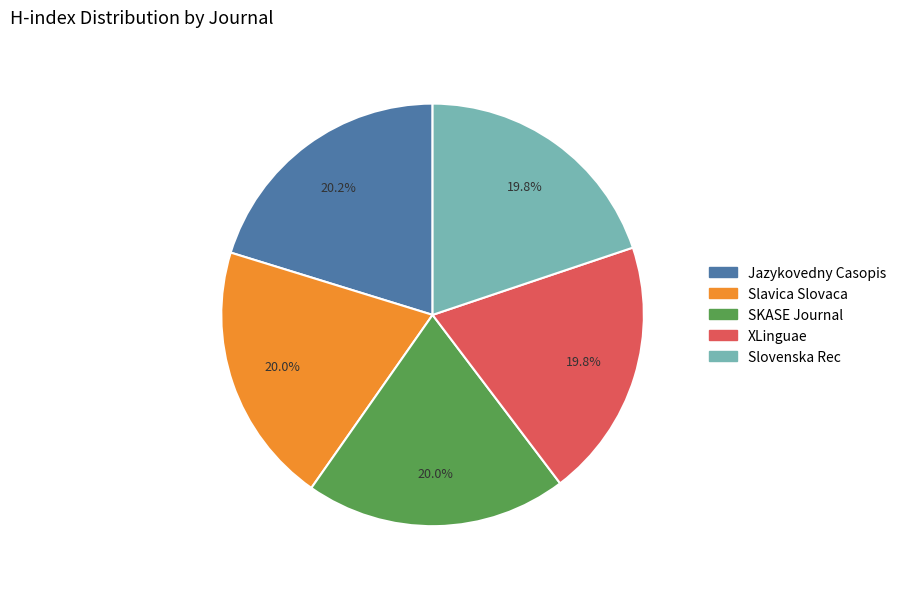

Do Slavica Slovaca and SKASE Journal together represent more than half of the pie?

No